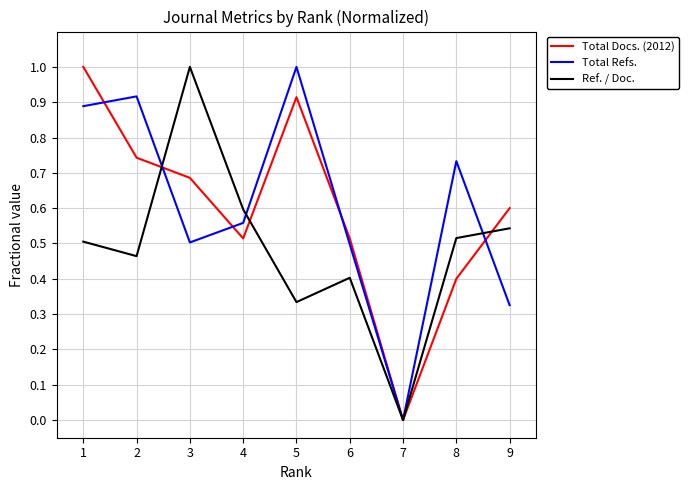

What is the total value across all series at 5?

2.2